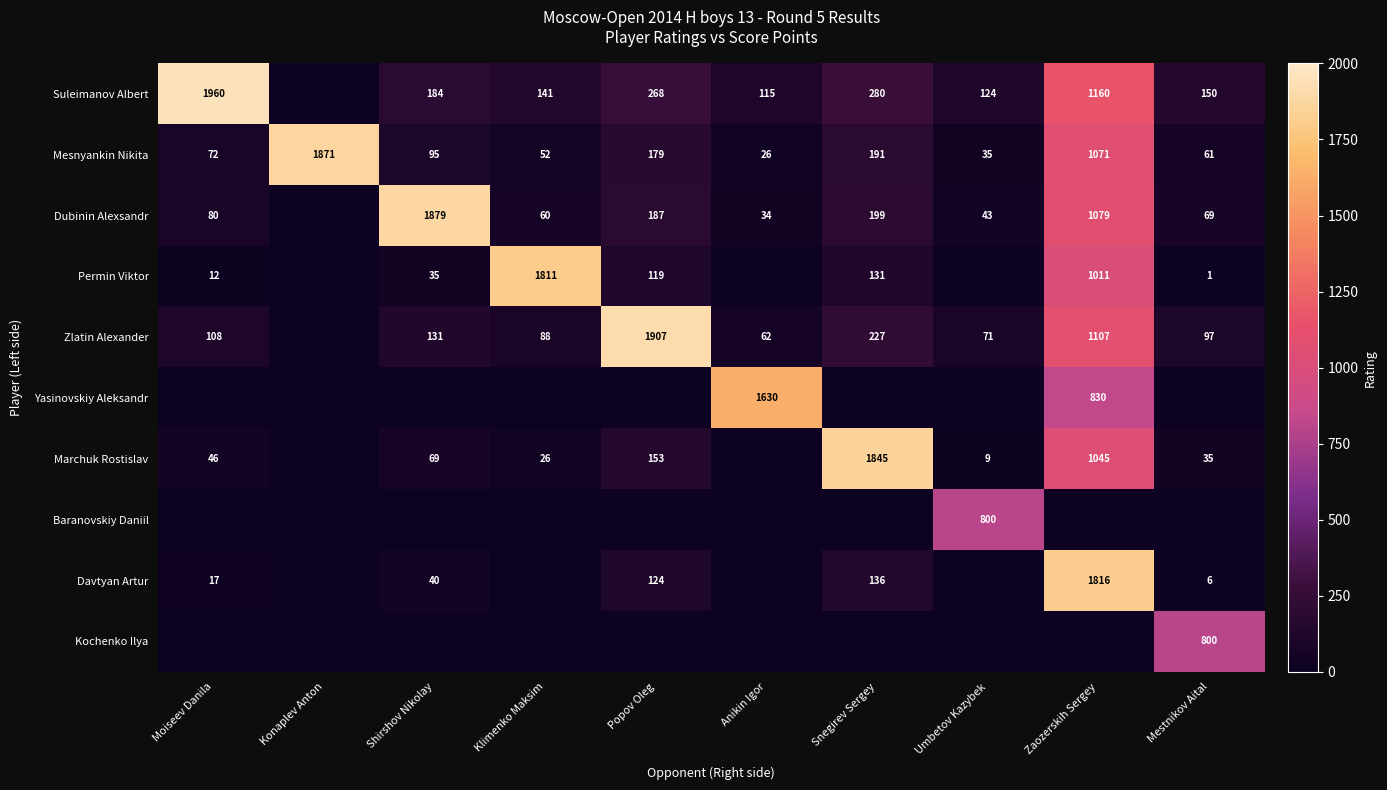

What is the total value across all series at Mestnikov Aital?

1219